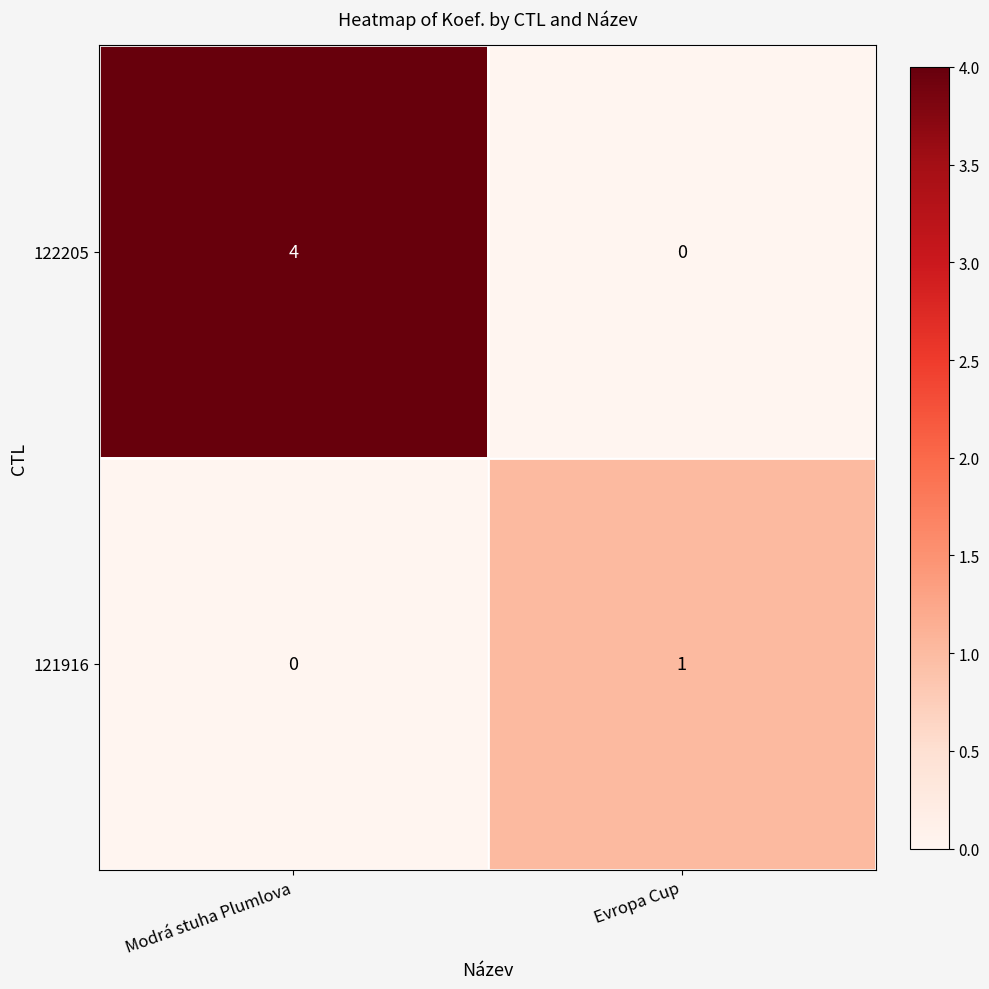

What is the spread (max minus min) of values at Modrá stuha Plumlova?

4